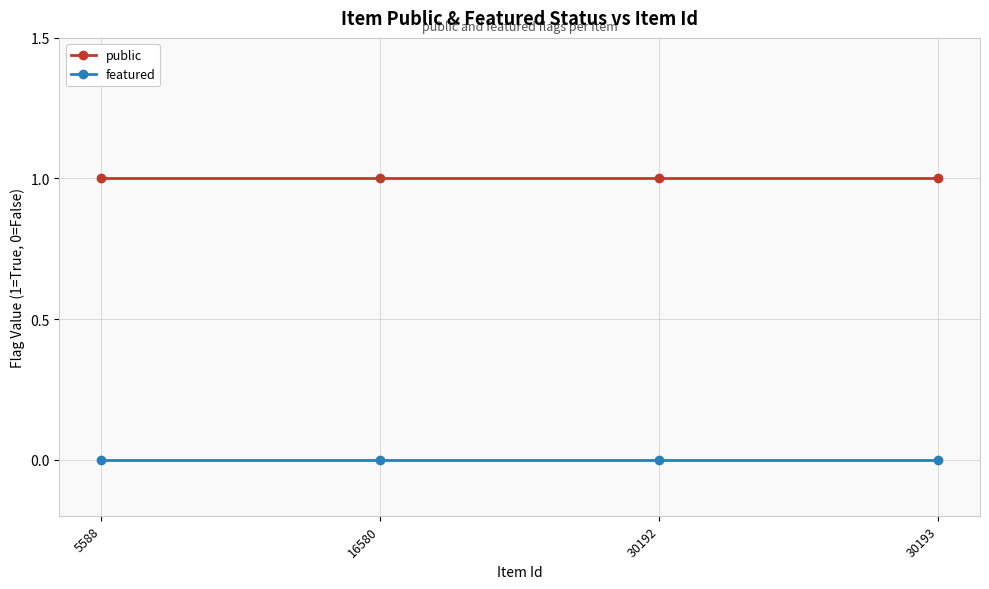

Reading left to right, what are all the values shown in this chart?

public: 5588=1	16580=1	30192=1	30193=1
featured: 5588=0	16580=0	30192=0	30193=0